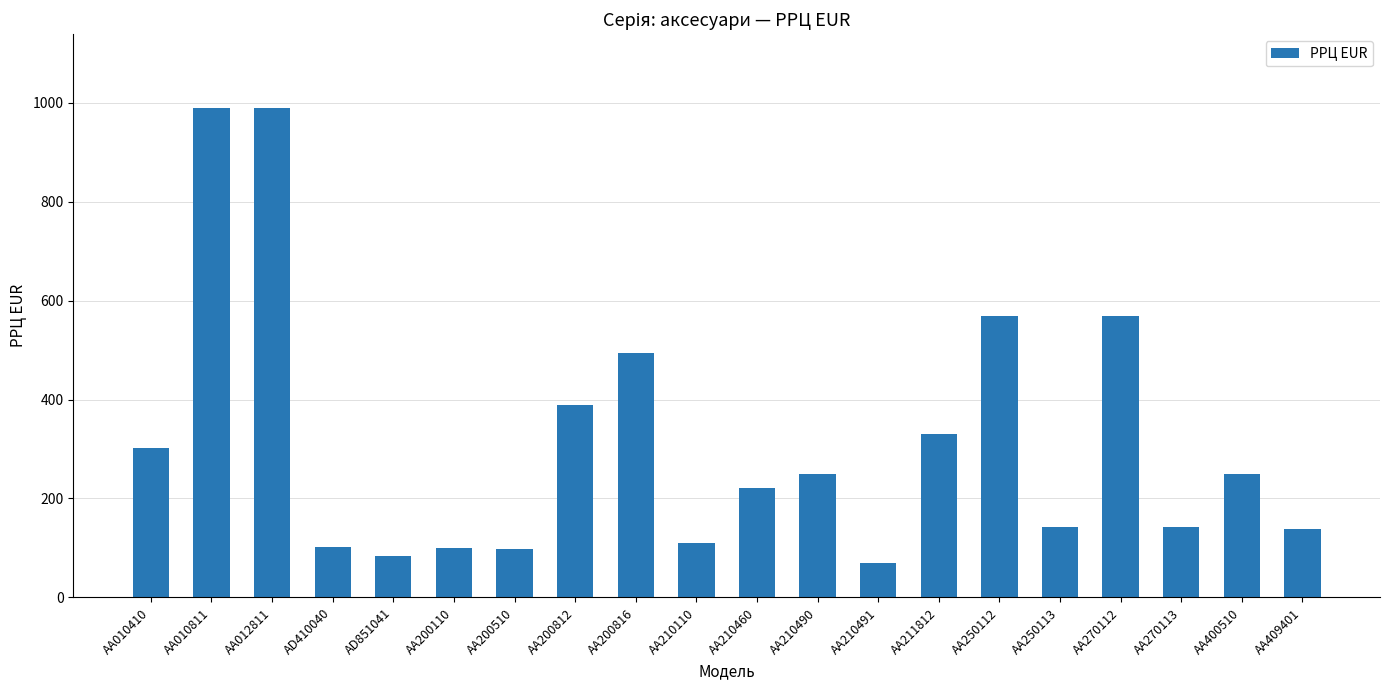

Are the bars grouped side by side (vs. stacked)?

No